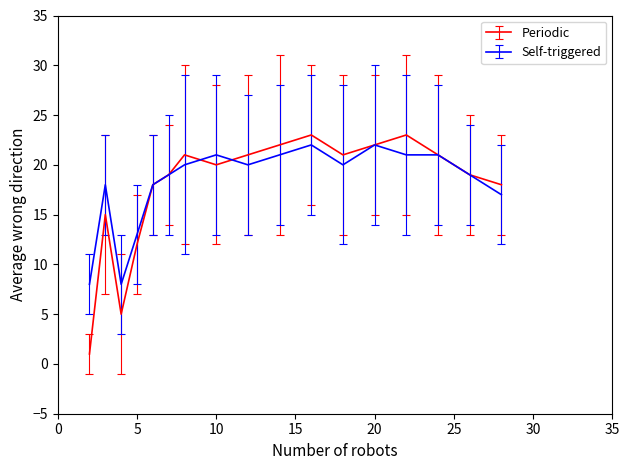

What is the greatest value displayed?

23